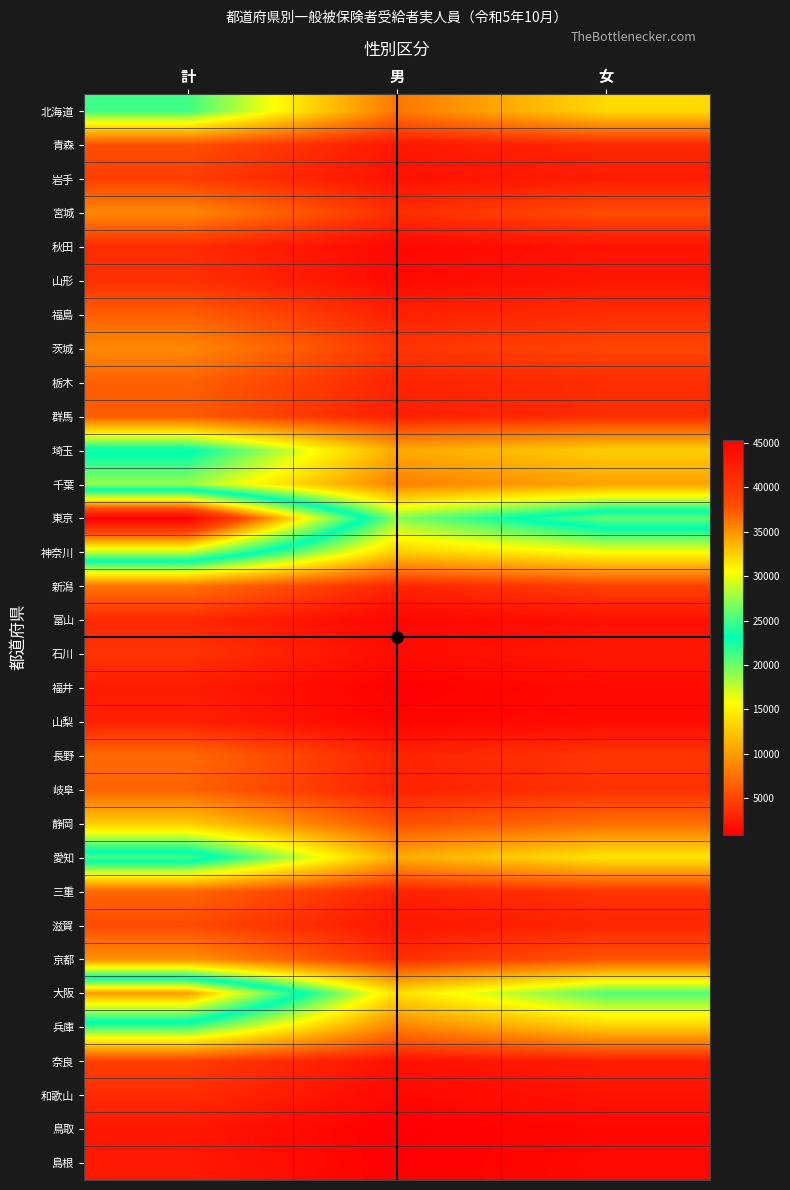

Between 男 and 女, which is larger?

女